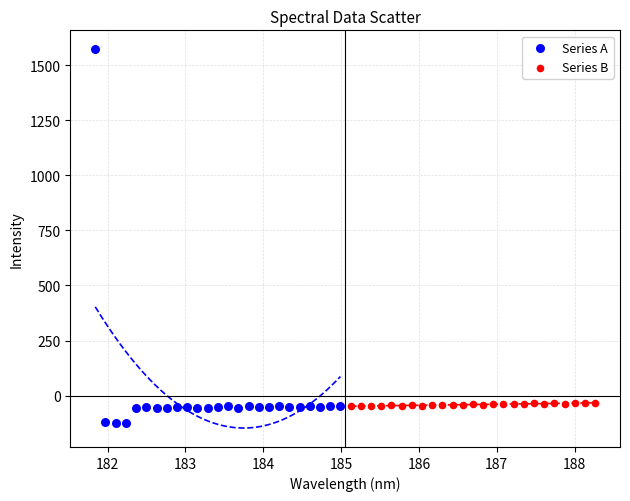

Which series has the largest Y range (max minus min)?

Series A